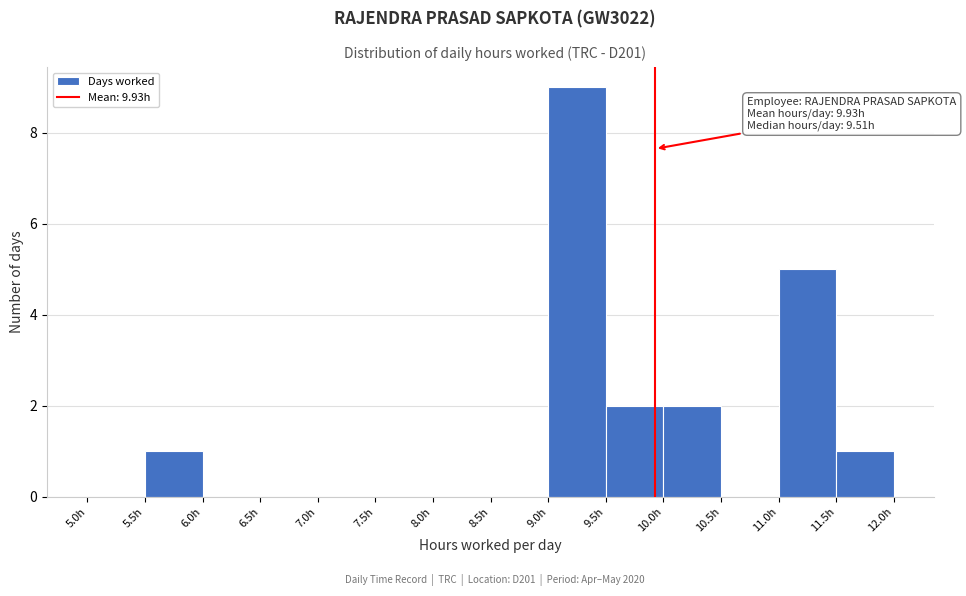

Over which range of the x-axis is the bar tallest?

9.0 to 9.5